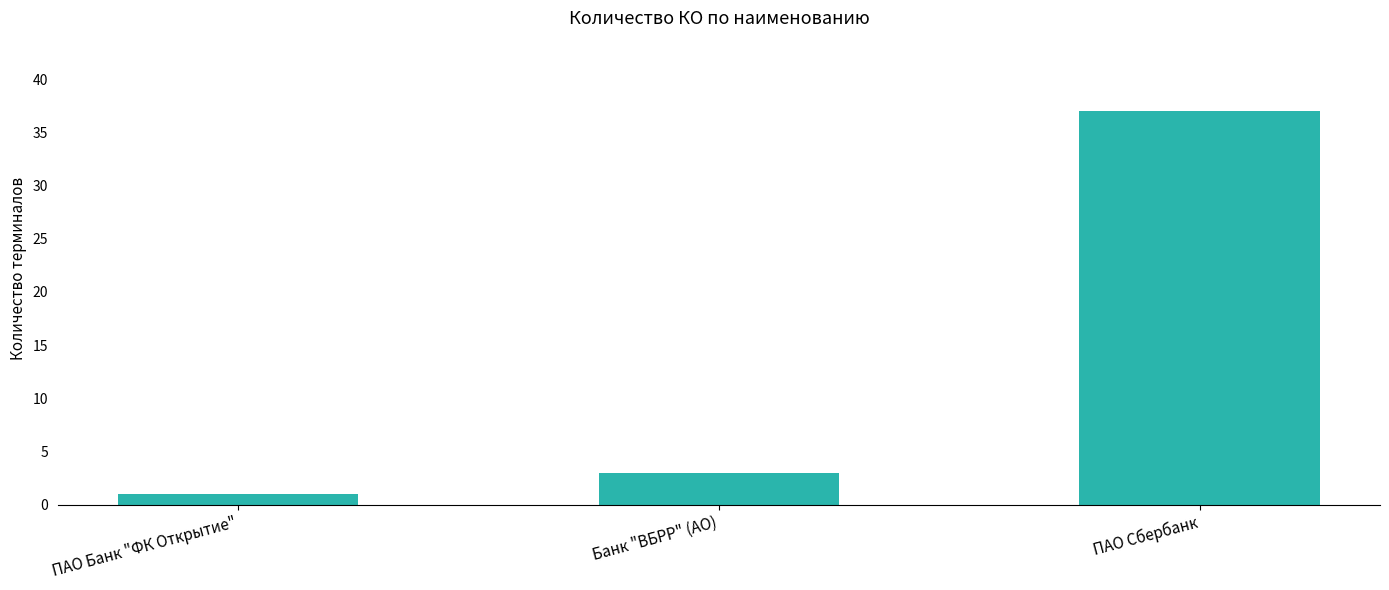

What is the approximate value at Банк "ВБРР" (АО)?

3